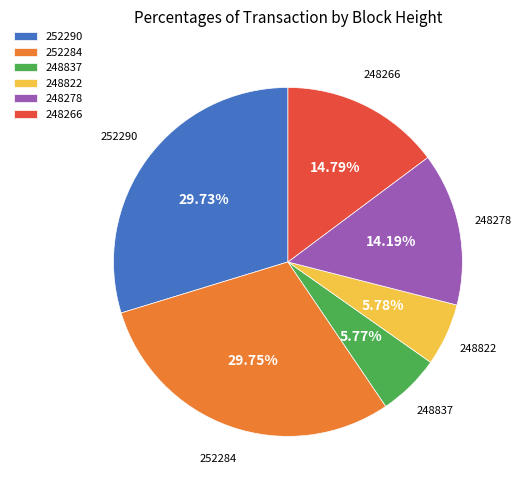

What percentage do 248837 and 248822 together represent?

11.5%